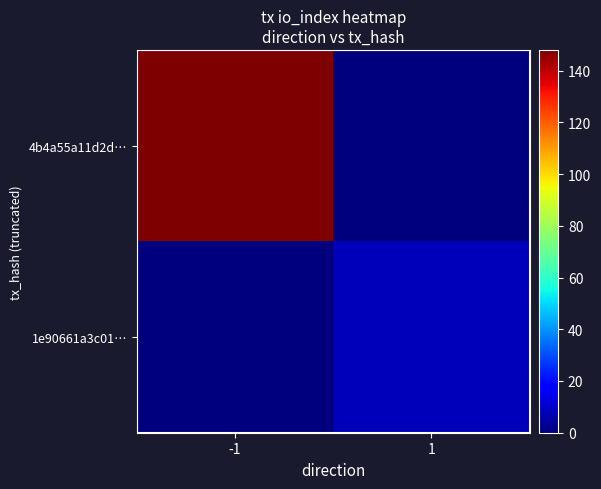

Between -1 and 1, which series saw the biggest shift?

4b4a55a11d2d…